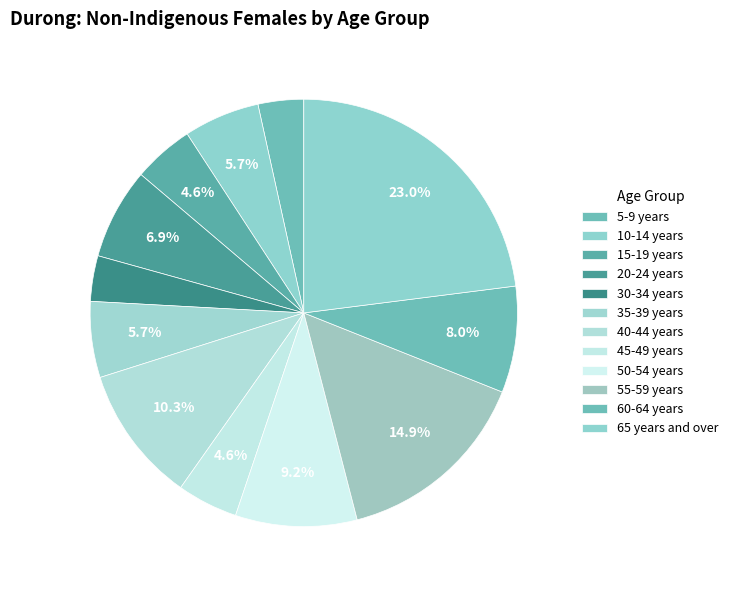

How many slices are in this pie chart?

12